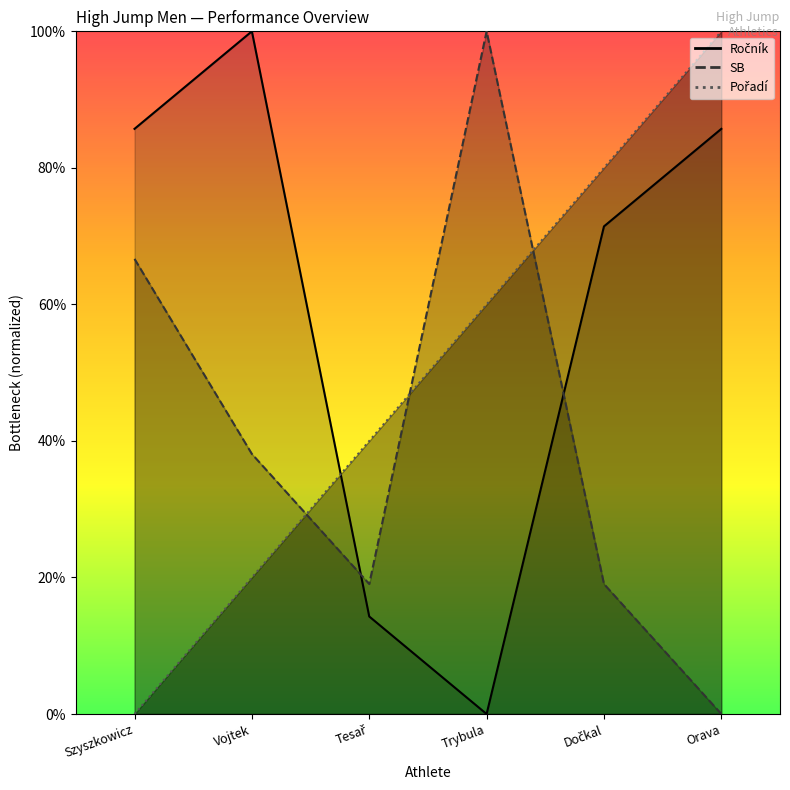

At which category is the sum across all series the highest?

Orava